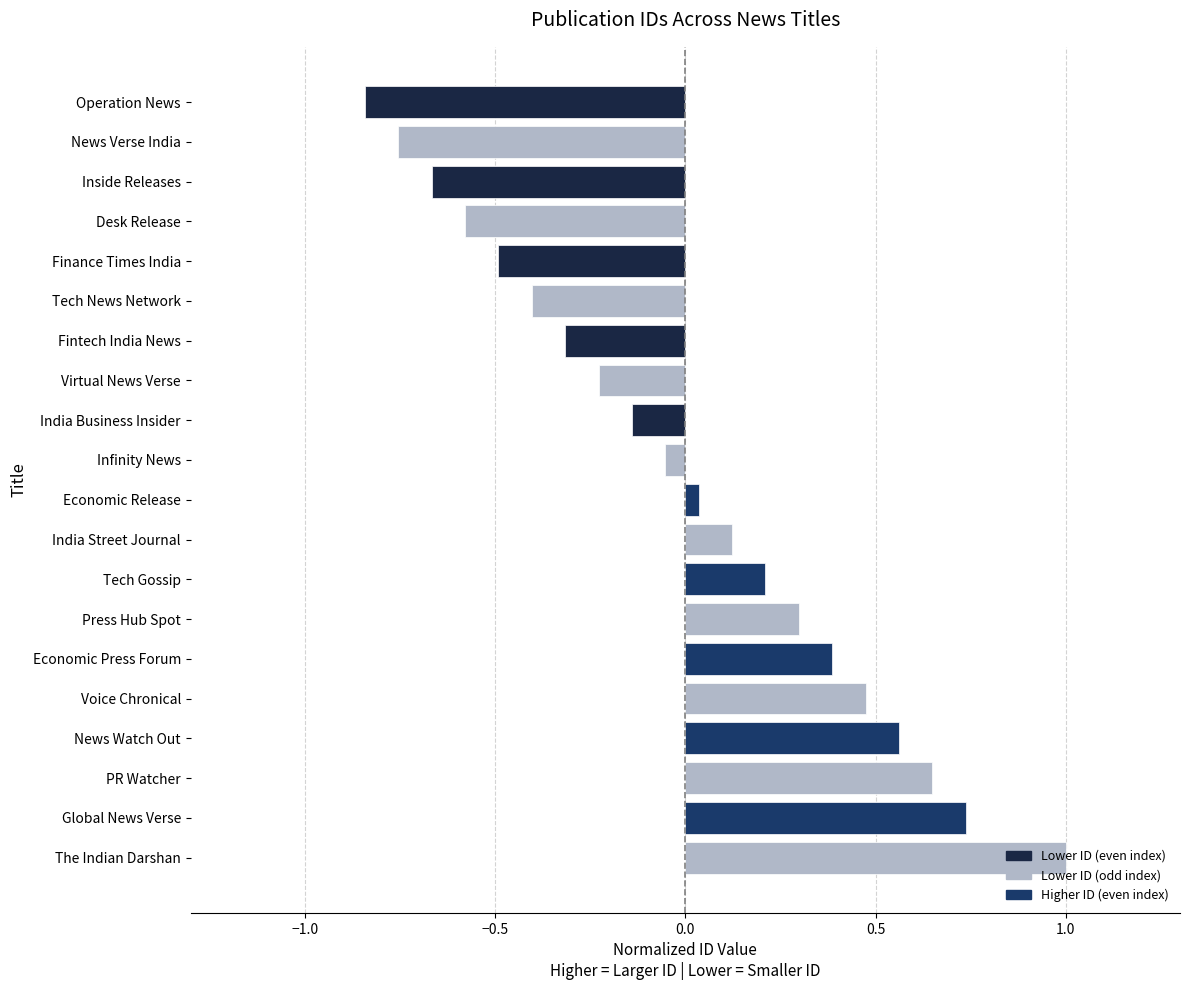

True or false: the data shows 0.2 at Press Hub Spot.

False